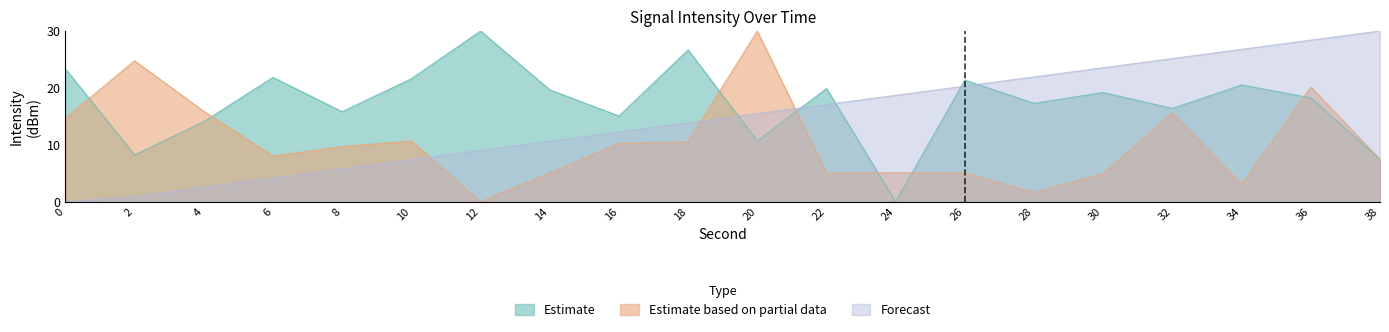

The Estimate based on partial data series shows 10.2 at 38. True or false?

False